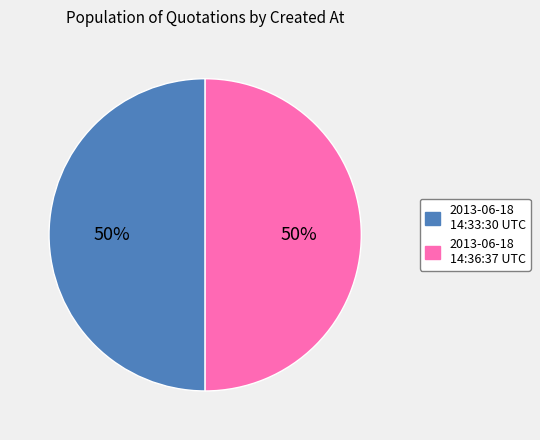

True or false: 2013-06-18 14:33:30 UTC accounts for 50% of the total.

True